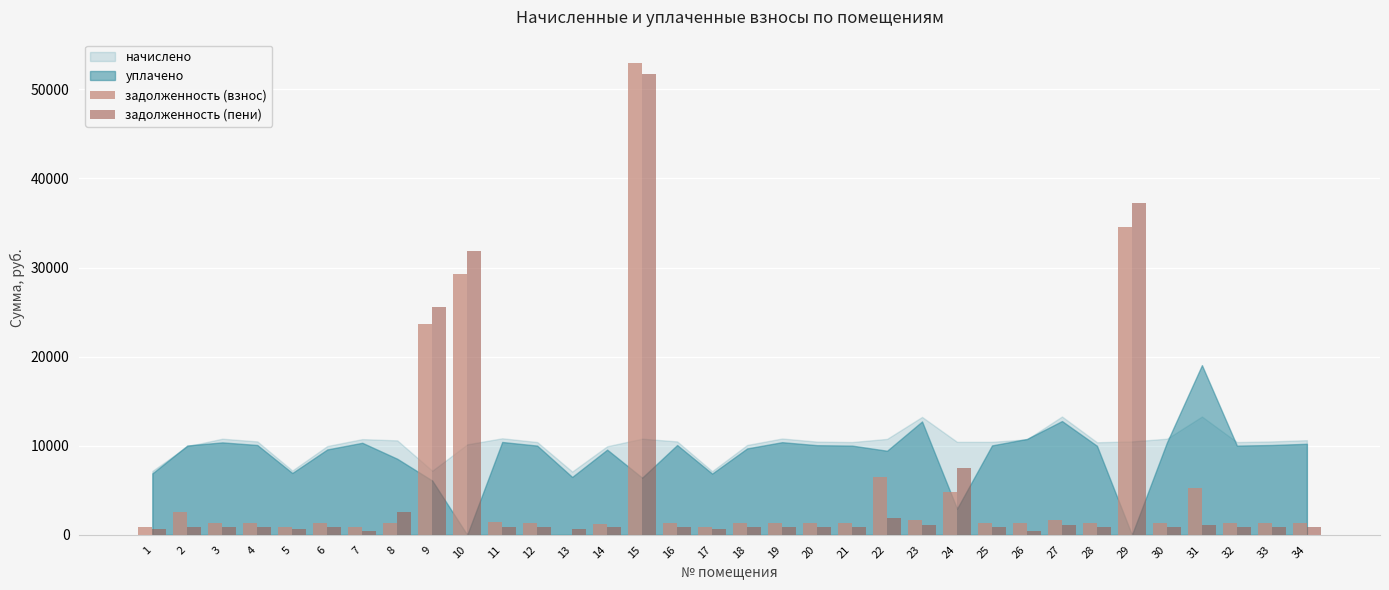

At which category is the sum across all series the highest?

15